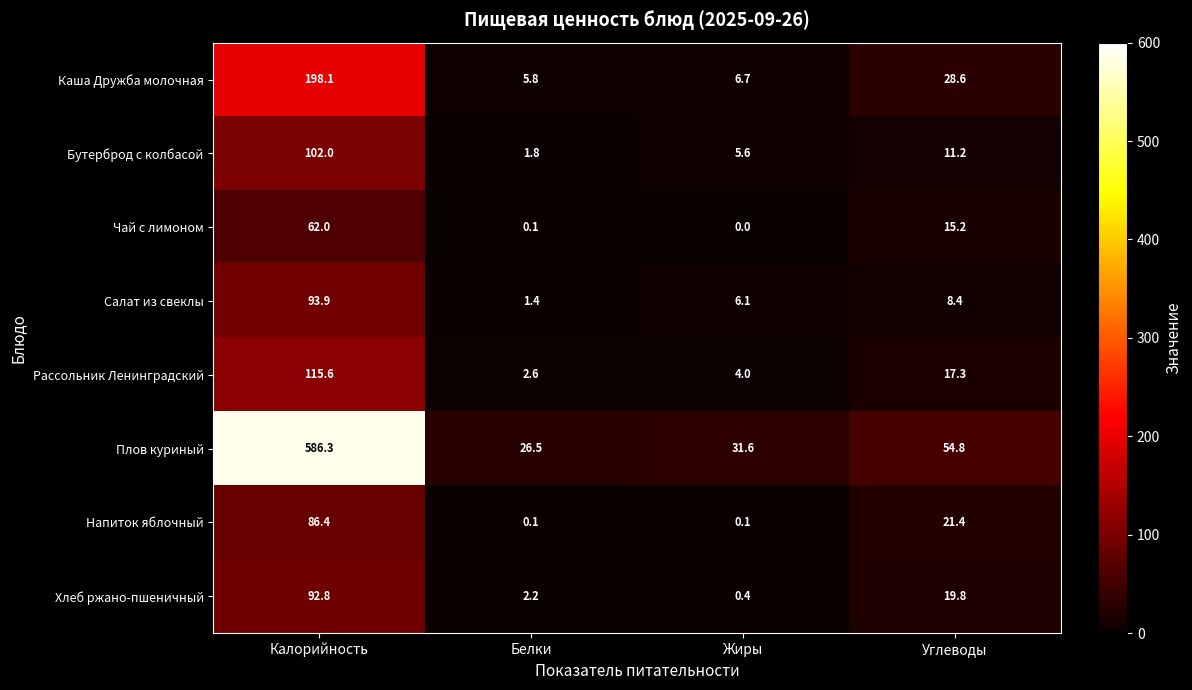

Rank the series at Жиры from highest to lowest value.

Плов куриный, Каша Дружба молочная, Салат из свеклы, Бутерброд с колбасой, Рассольник Ленинградский, Хлеб ржано-пшеничный, Напиток яблочный, Чай с лимоном